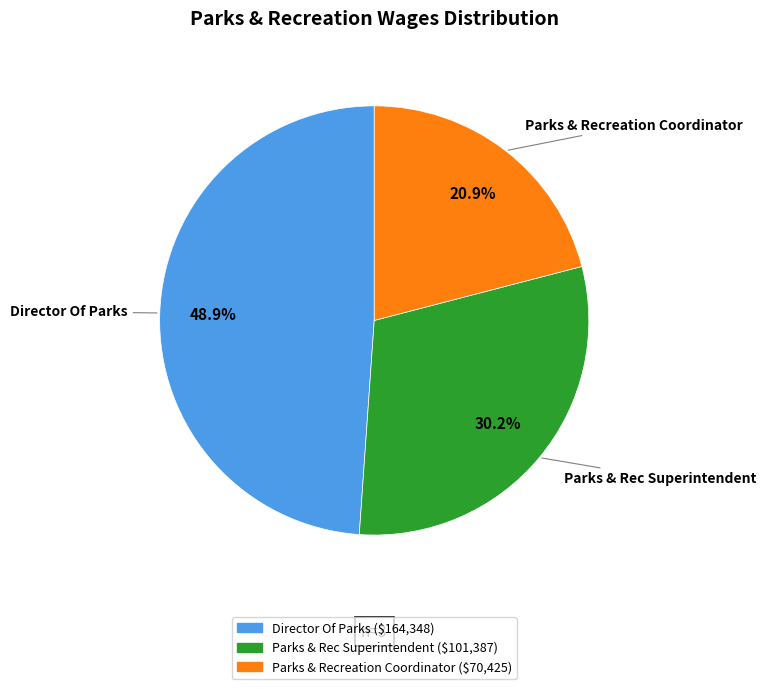

To the nearest percent, what percentage of the pie is Parks & Recreation Coordinator?

21%